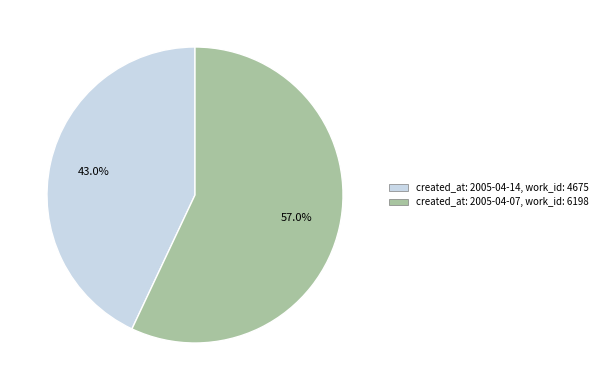

Does any single category account for the majority?

Yes